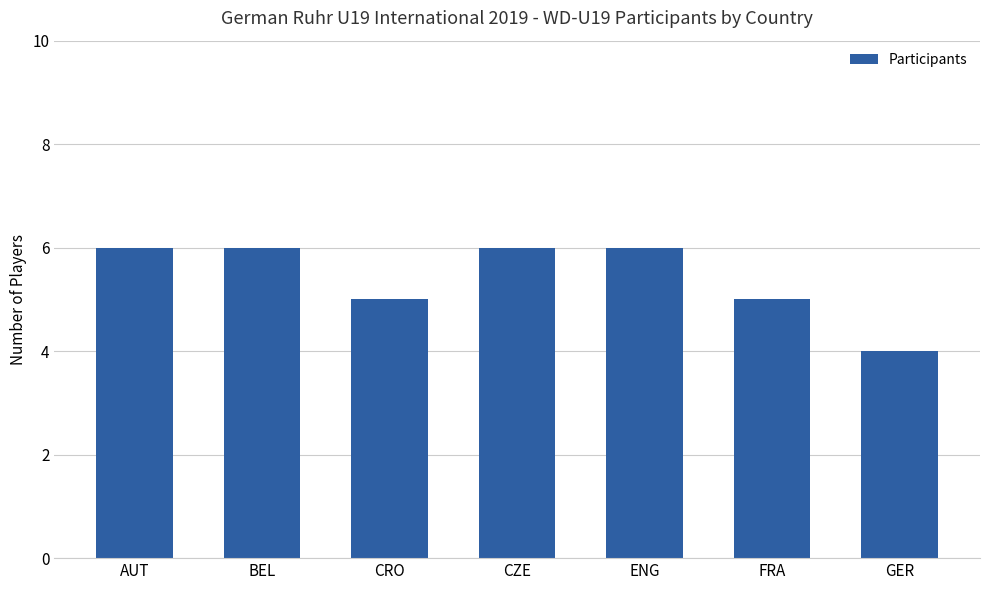

What is the minimum value shown in the chart?

4